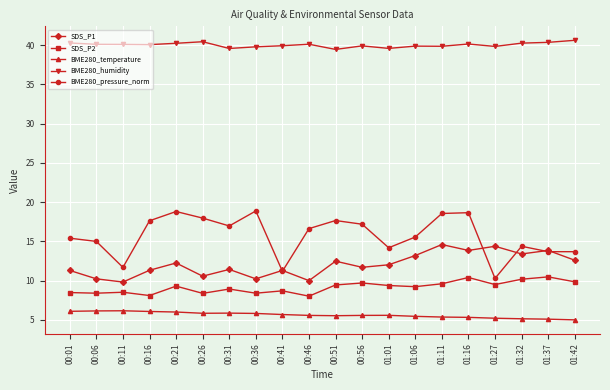

True or false: SDS_P2 and BME280_temperature cross at least once.

False